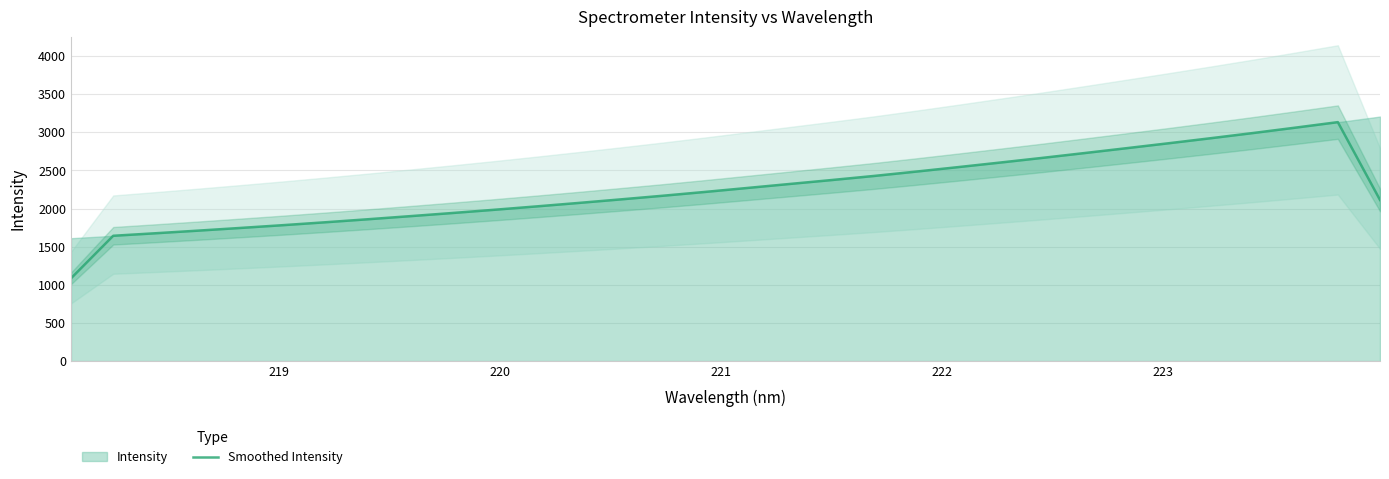

What is the minimum value for Smoothed Intensity?

1085.1